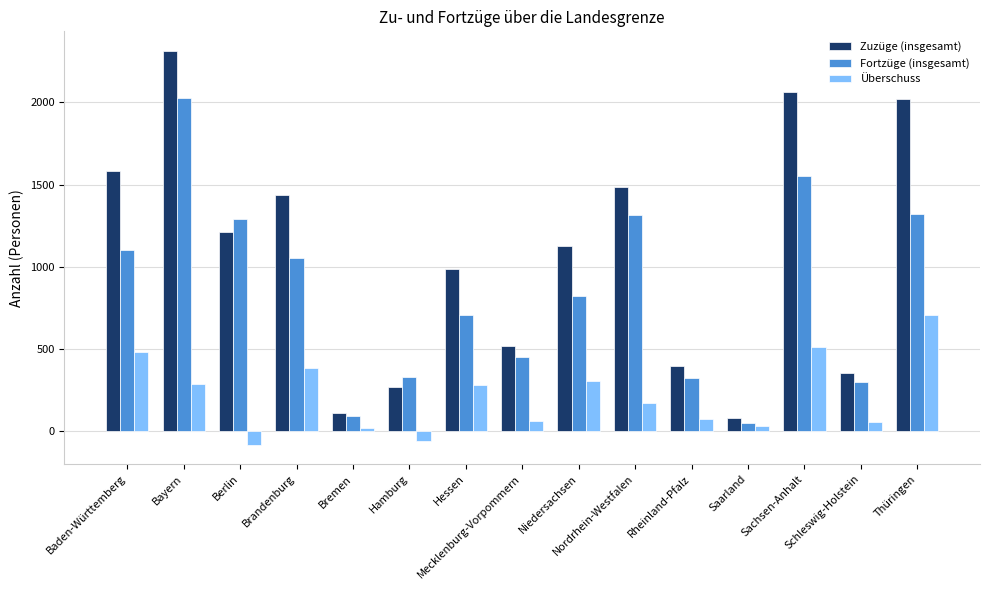

What is the label of the 12th bar from the right?

Brandenburg